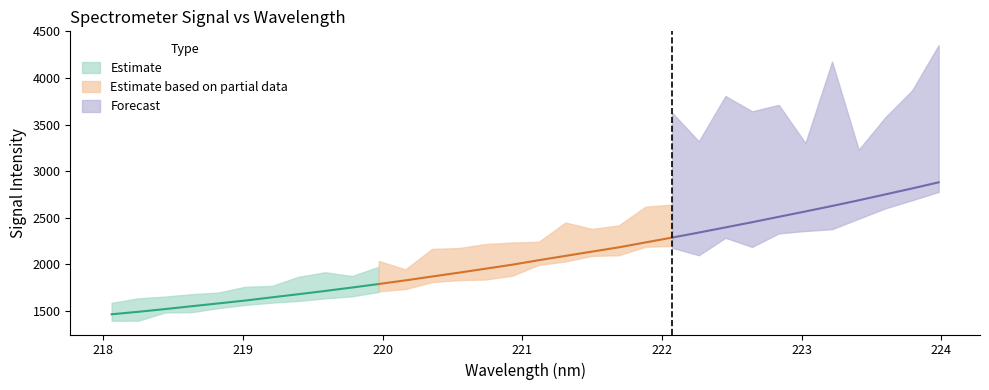

Reading right to left, transcribe all the data shown in this chart.

x: 31=224.0	30=223.8	29=223.6	28=223.4	27=223.2	26=223.0	25=222.8	24=222.6	23=222.5	22=222.3	21=222.1	20=221.9	19=221.7	18=221.5	17=221.3	16=221.1	15=220.9	14=220.7	13=220.5	12=220.4	11=220.2	10=220.0	9=219.8	8=219.6	7=219.4	6=219.2	5=219.0	4=218.8	3=218.6	2=218.4	1=218.3	0=218.1
y: 31=2879.6	30=2813.4	29=2749.9	28=2686.5	27=2625.6	26=2566.7	25=2509.1	24=2451.1	23=2395.4	22=2339.9	21=2286.1	20=2233.9	19=2181.2	18=2135.6	17=2089.5	16=2043.0	15=1994.6	14=1951.6	13=1909.1	12=1867.7	11=1826.3	10=1787.3	9=1749.4	8=1713.1	7=1678.0	6=1644.2	5=1609.7	4=1579.2	3=1548.8	2=1518.2	1=1489.2	0=1462.3